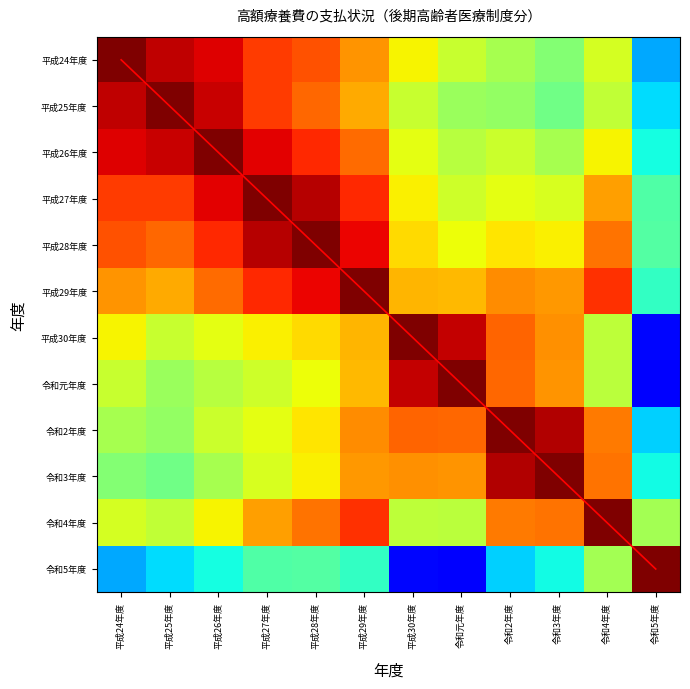

At how many categories does at least one series exceed 8?

3